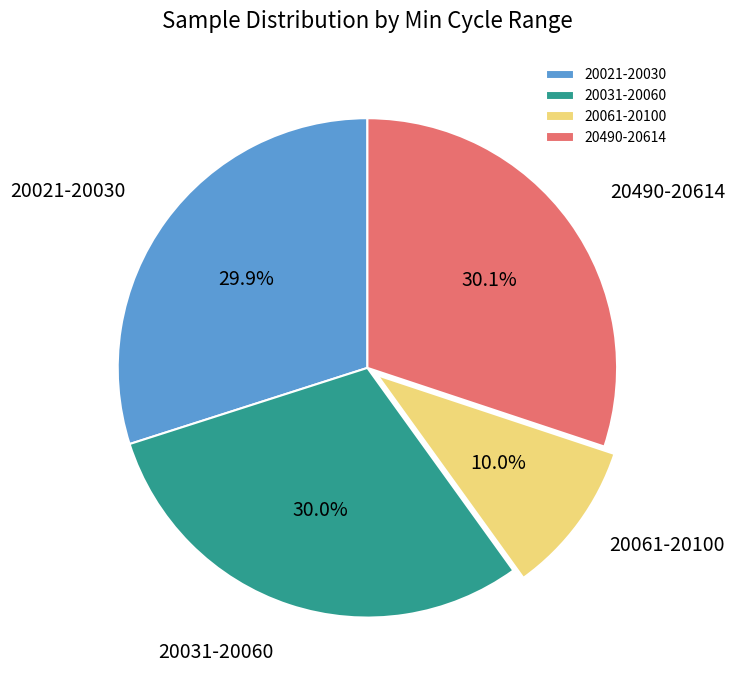

How many segments does this pie chart have?

4